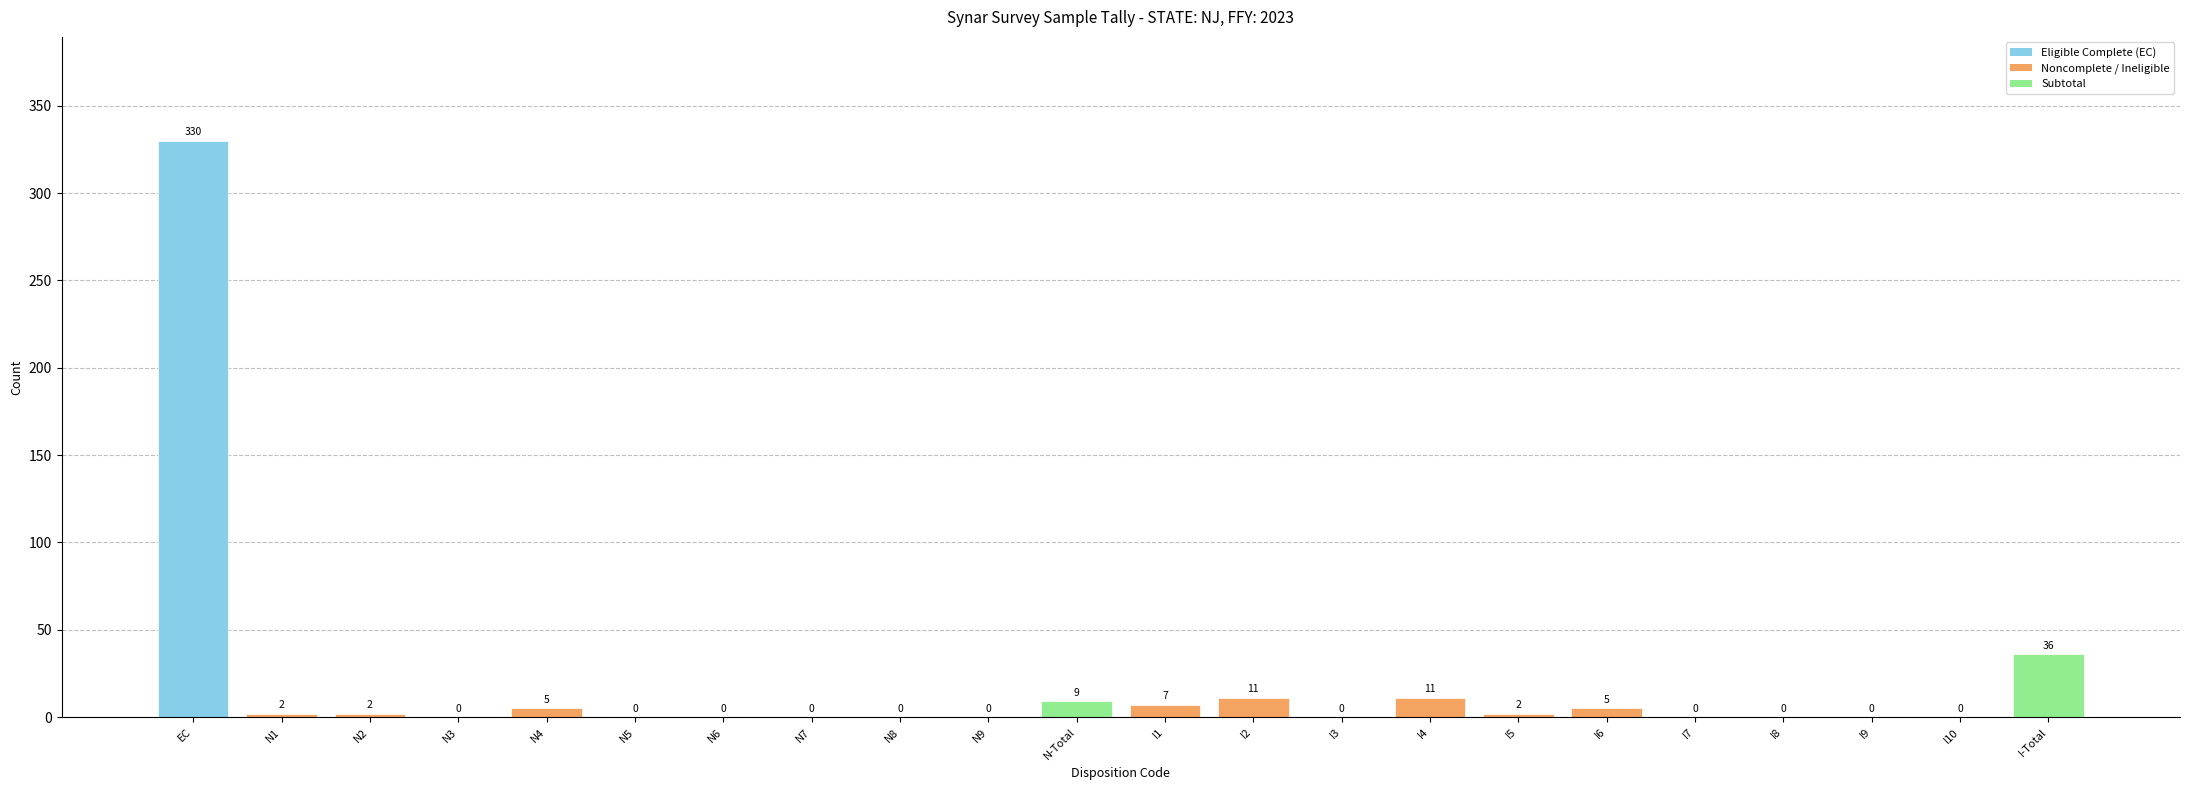

Where does the data first go above 2?

EC